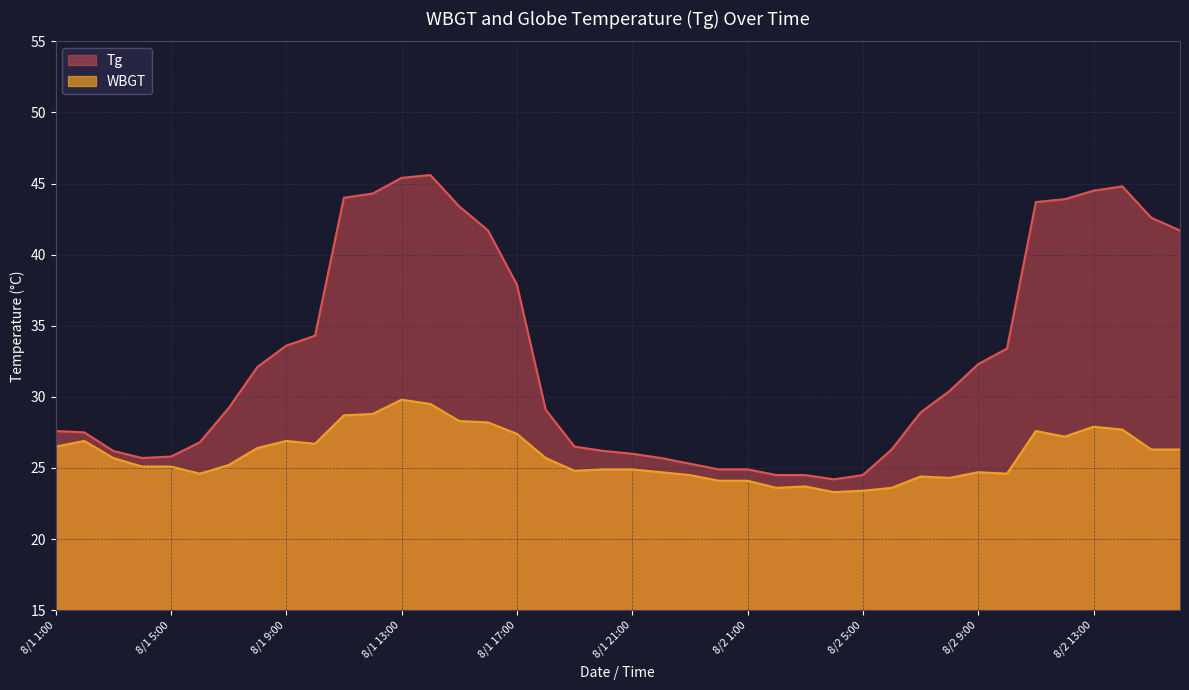

Which category has the lowest value across all series?

8/2 4:00